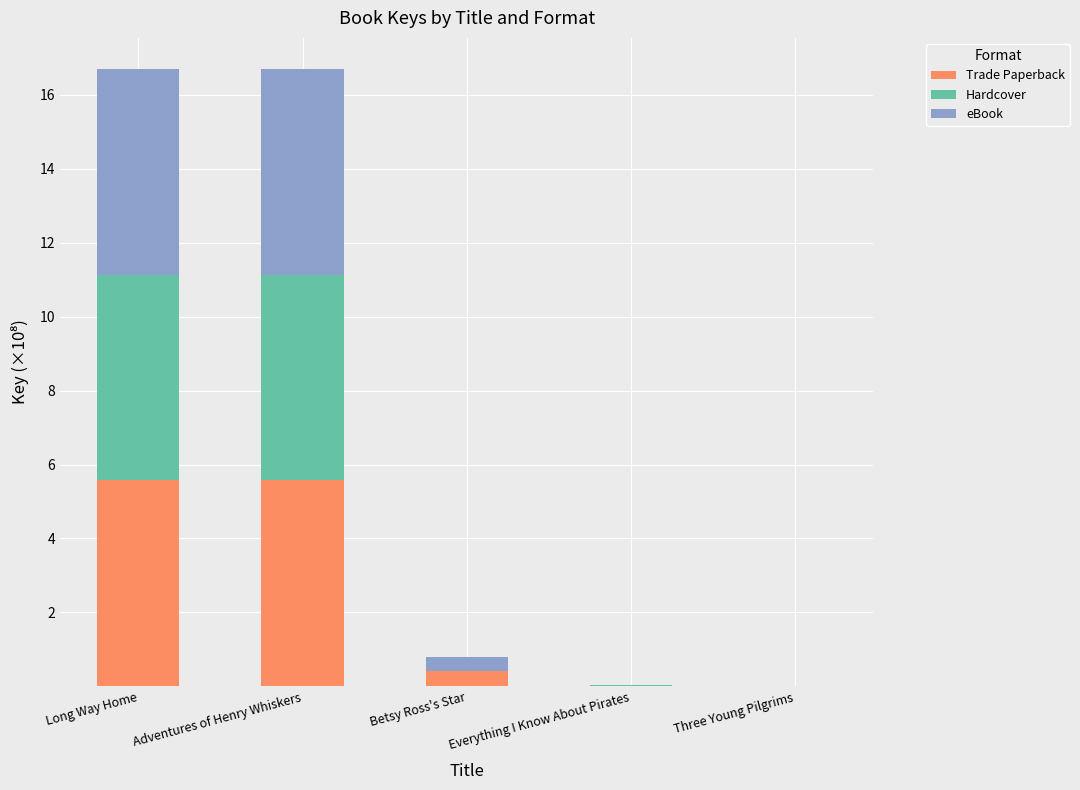

What is the maximum value for Trade Paperback?

5.6